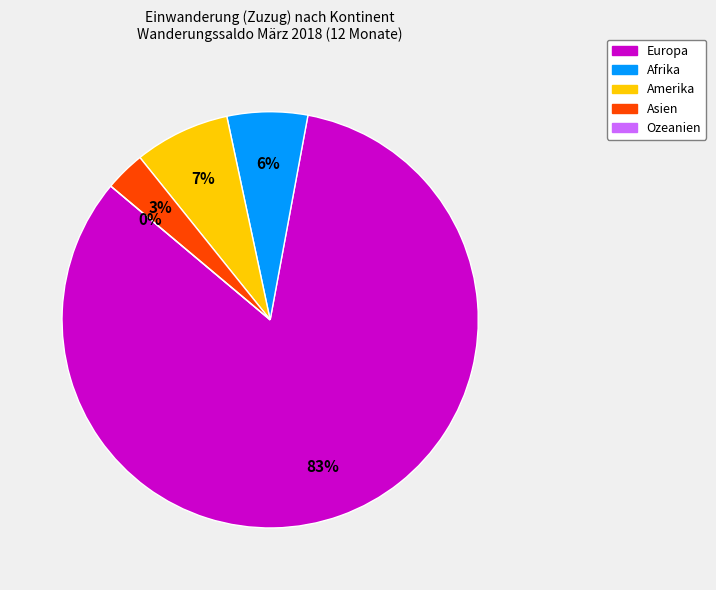

To the nearest percent, what is the difference between the largest and smallest slice percentages?

83%